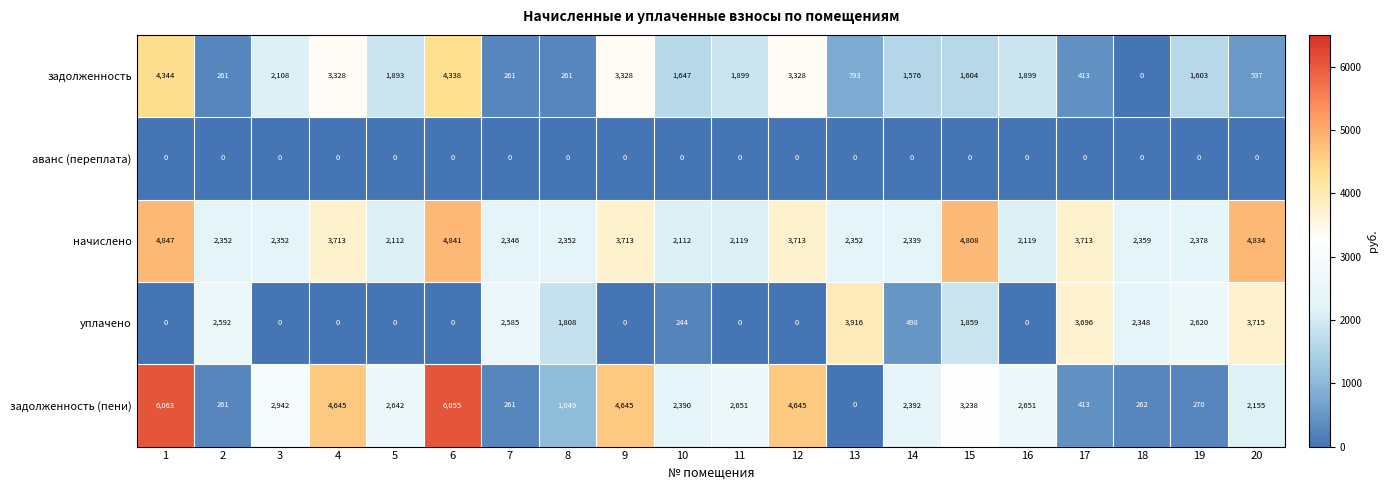

Between 5 and 18, which series saw the biggest shift?

задолженность (пени)